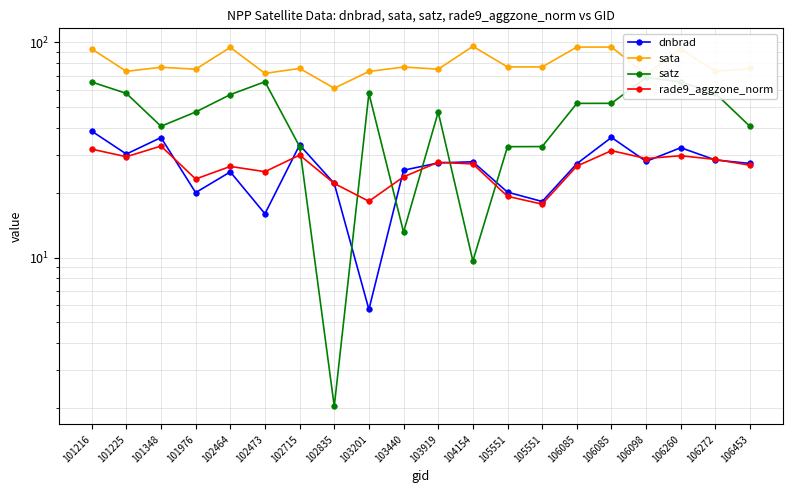

How many lines are shown in the chart?

4